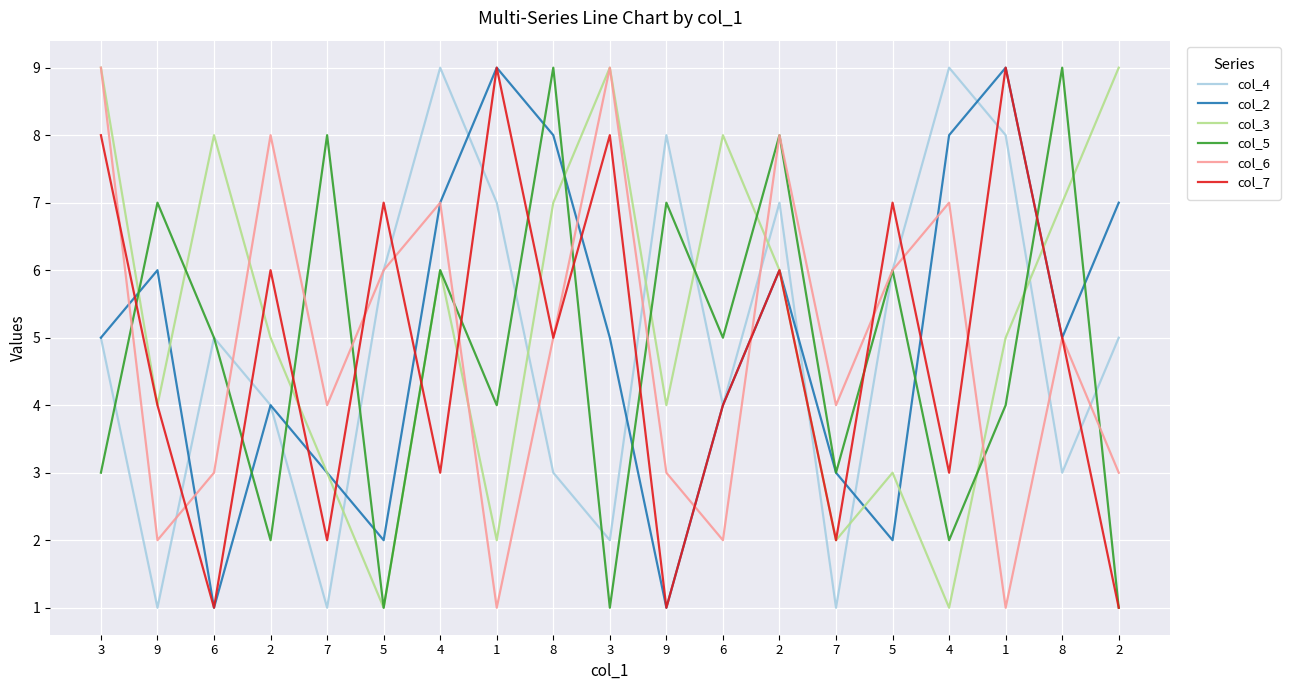

Rank the series at 9 from lowest to highest value.

col_4, col_6, col_3, col_7, col_2, col_5